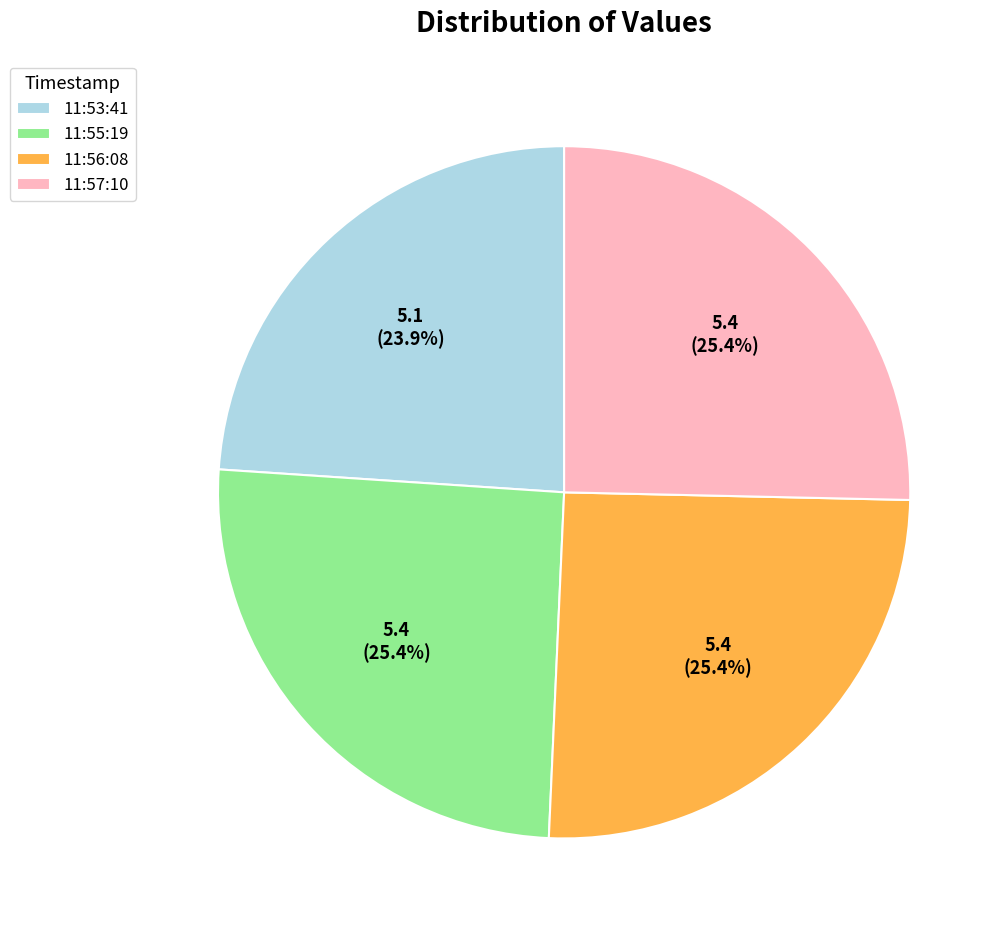

What is the total percentage of 11:57:10 and 11:56:08?

50.7%